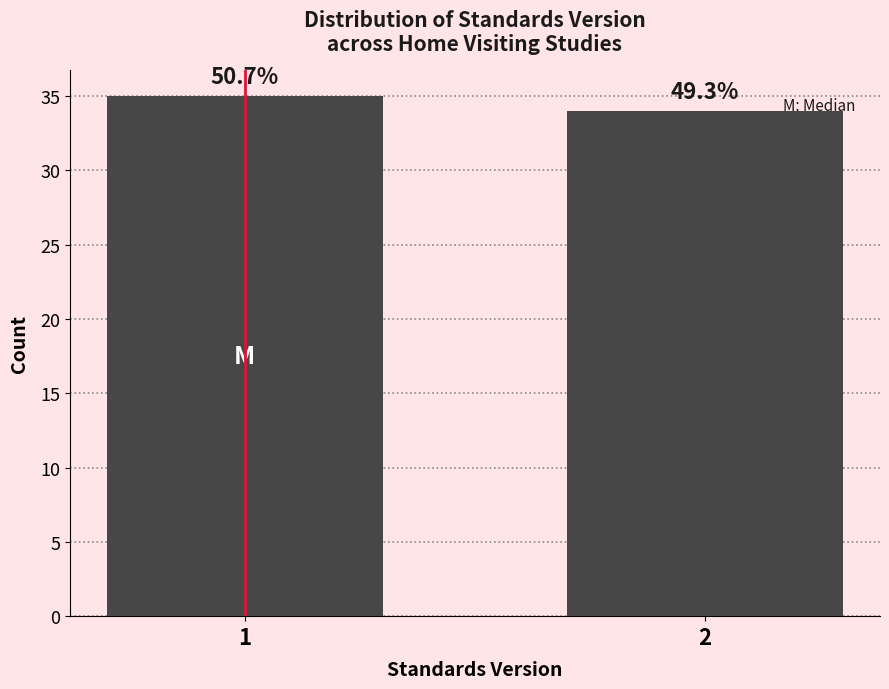

How many bars are there in total?

2